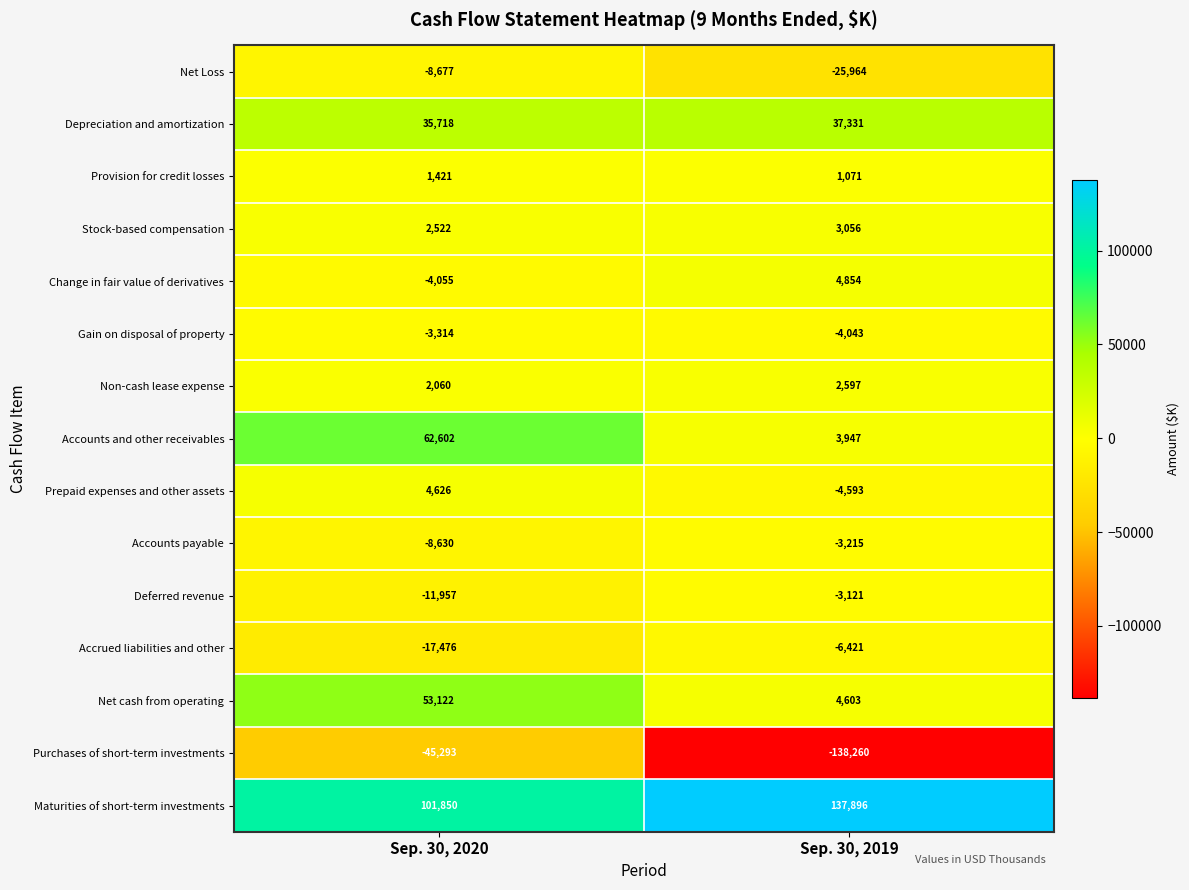

At which category does the chart reach its minimum across all series?

Sep. 30, 2019